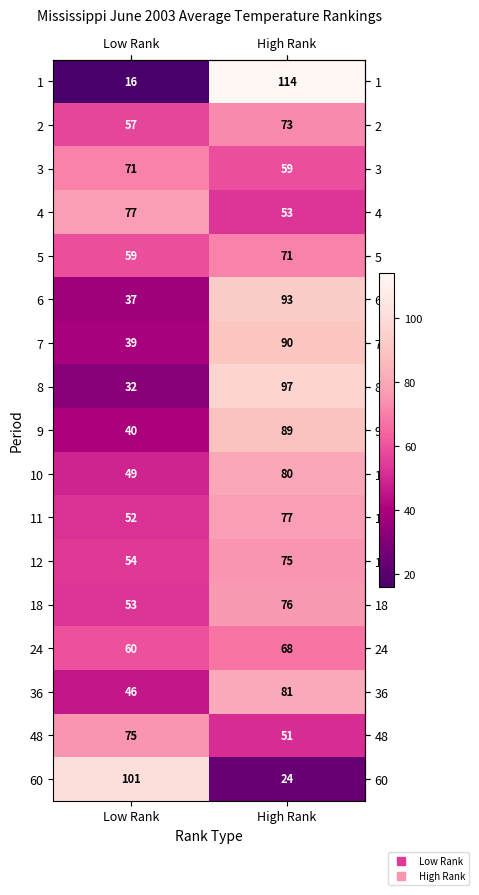

Is it true that 5 equals 20 at Low Rank?

False